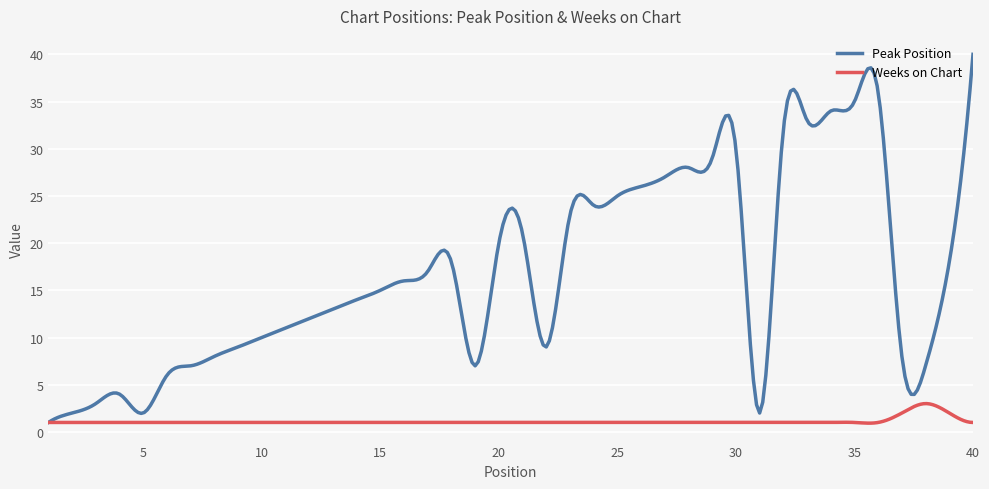

What is the smallest value displayed?

0.9